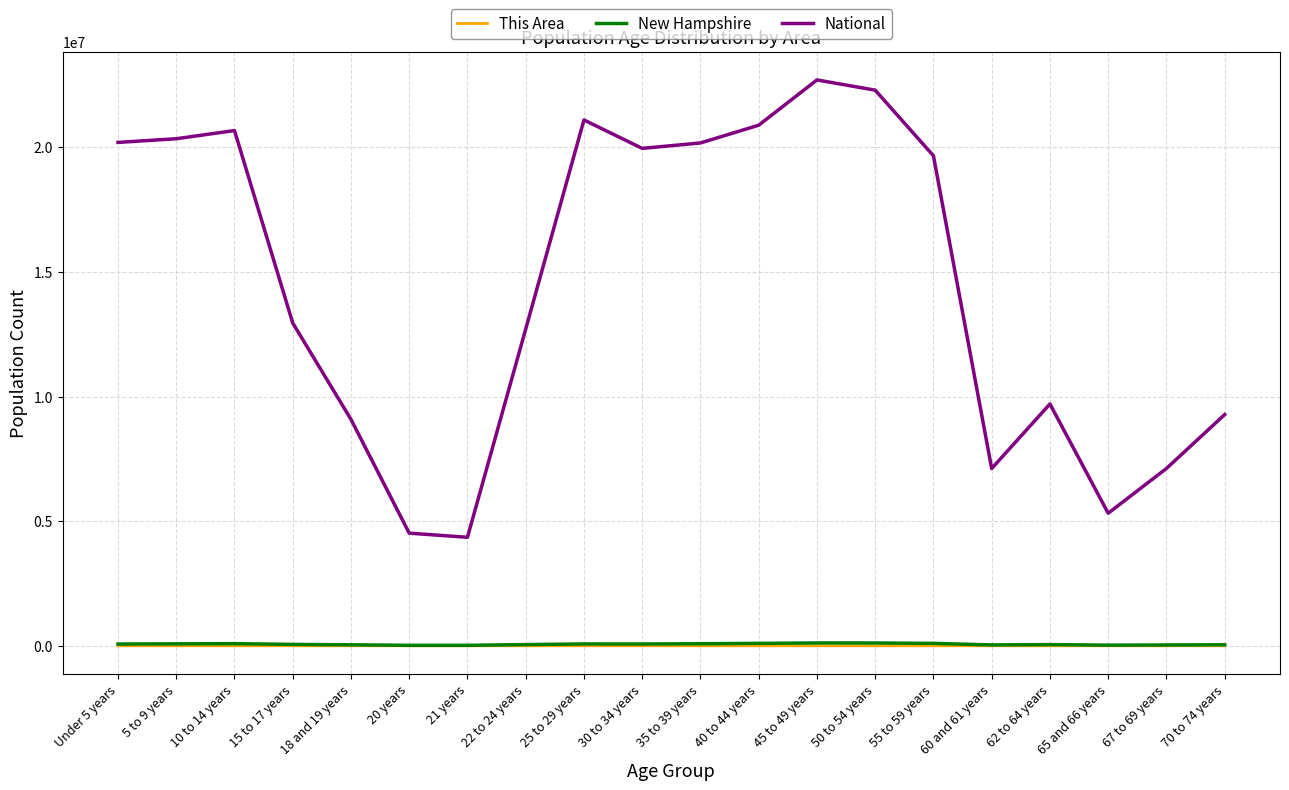

What is the maximum value for National?

22708591